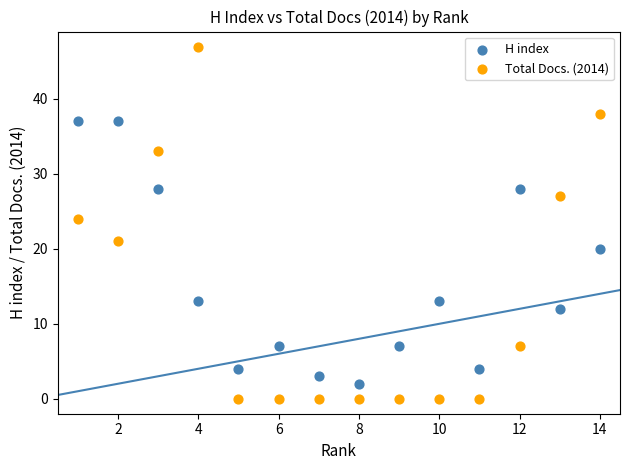

Which series contains the lowest Y value?

Total Docs. (2014)